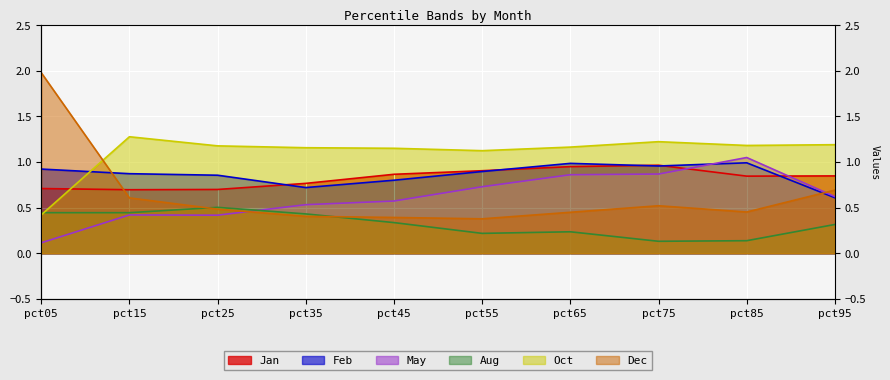

Between pct35 and pct85, which series saw the biggest shift?

May